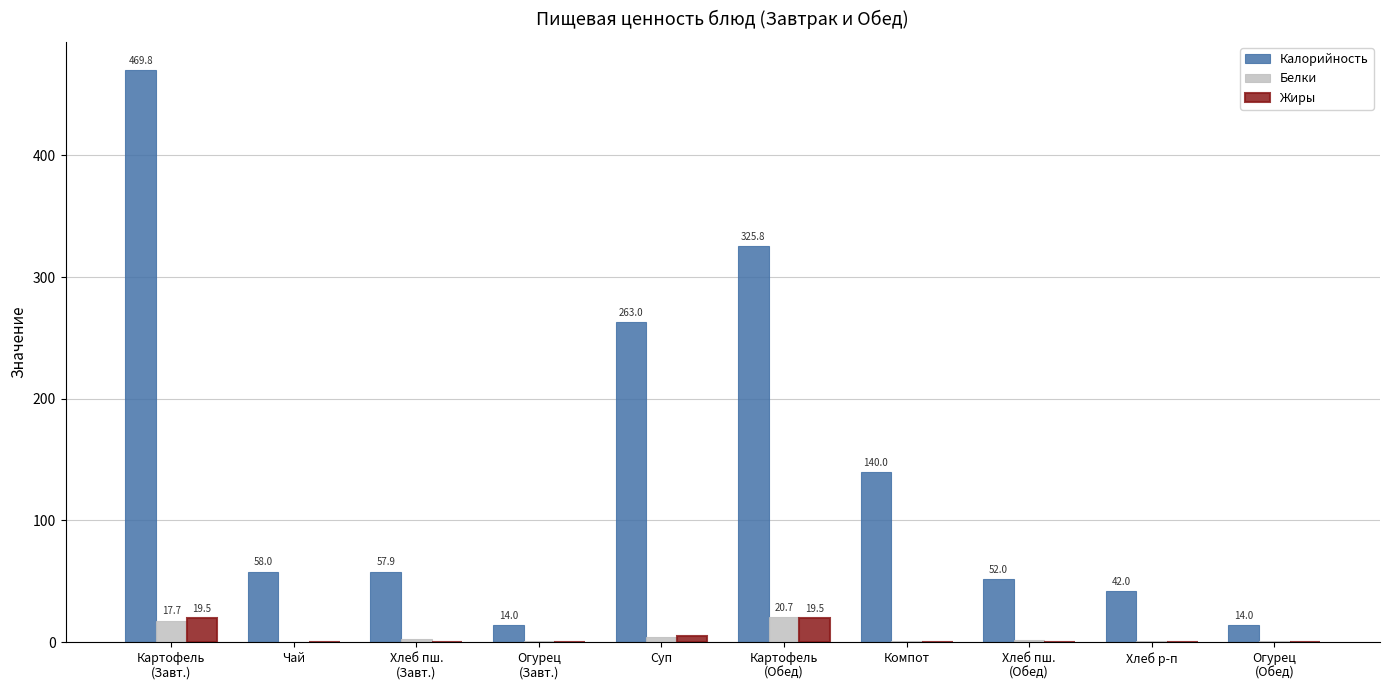

What is the sum of all Белки values?

50.7